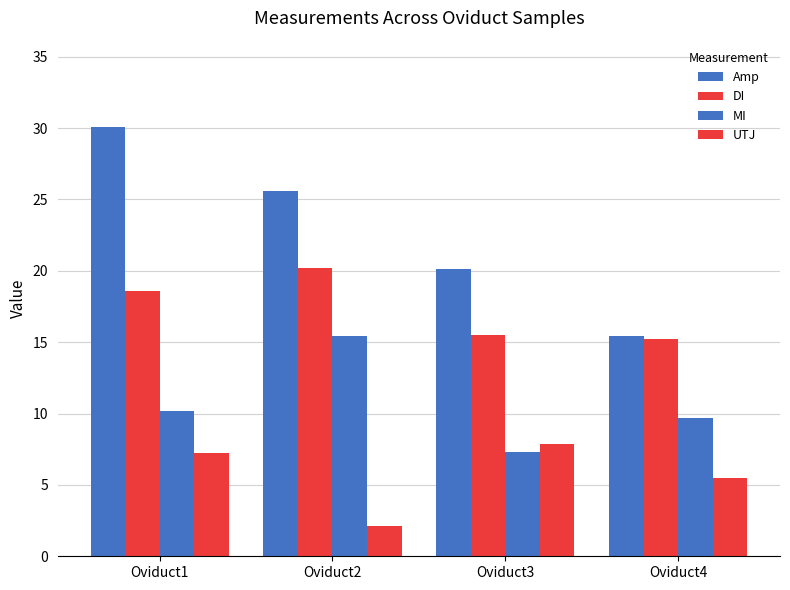

Reading left to right, list all the values displayed in this chart.

Amp: 30.1	25.6	20.1	15.4
DI: 18.6	20.2	15.5	15.2
MI: 10.2	15.4	7.3	9.7
UTJ: 7.2	2.1	7.9	5.5